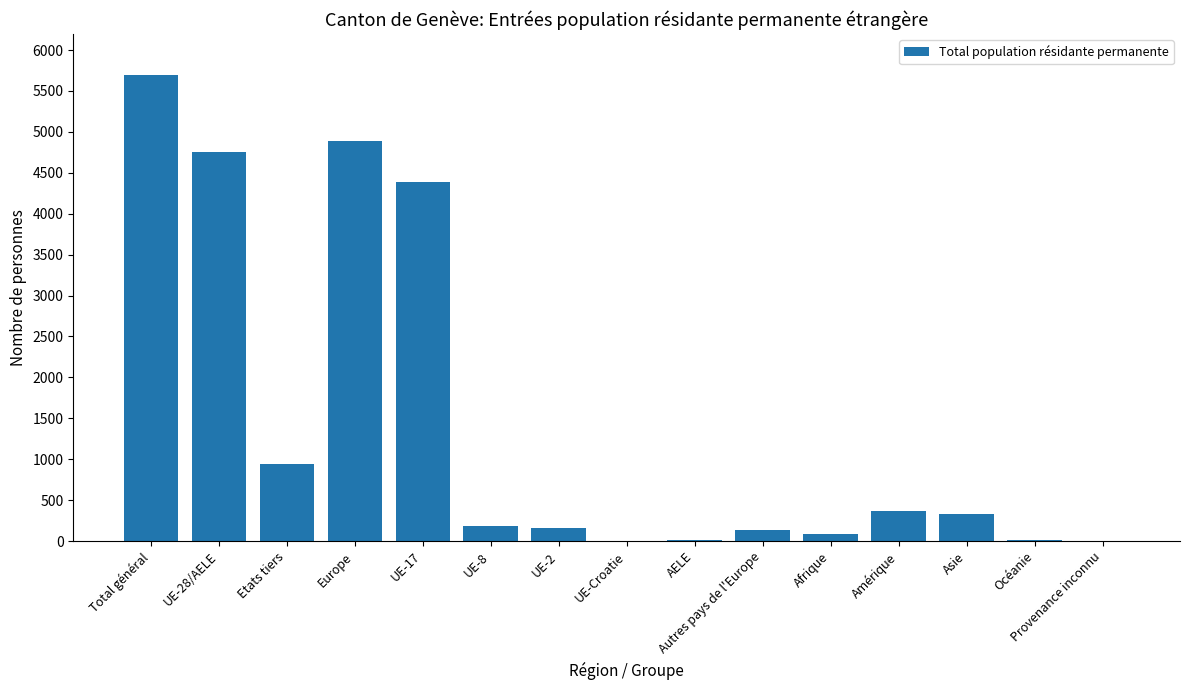

What is the change in value from UE-8 to Amérique?

+182